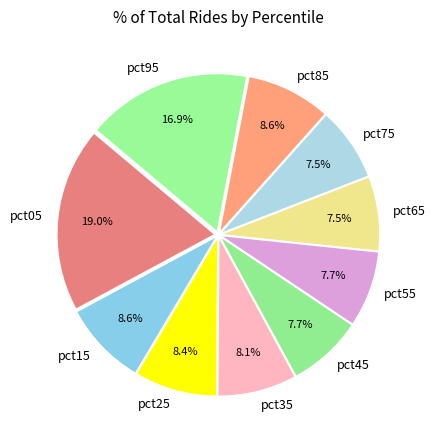

Is pct25 the majority of the pie?

No